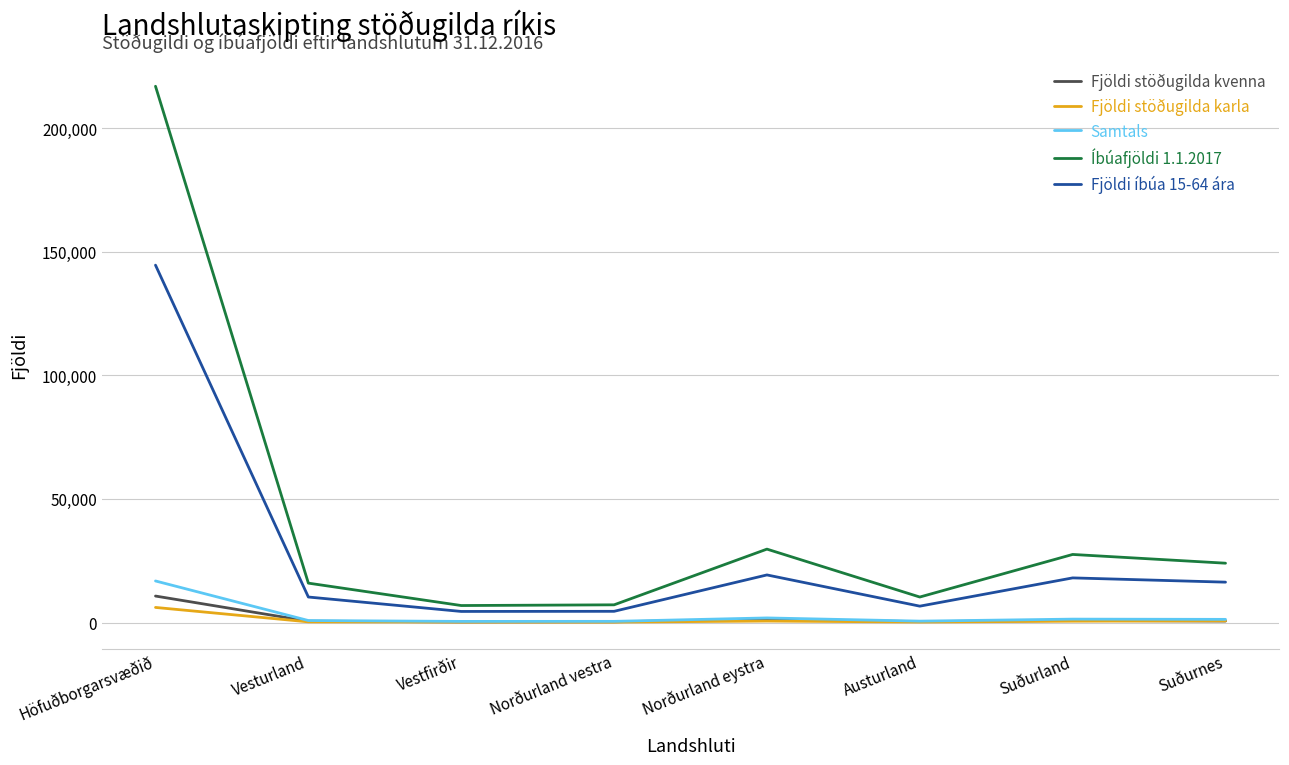

True or false: Íbúafjöldi 1.1.2017 has more than 1 points higher than both neighbors.

True